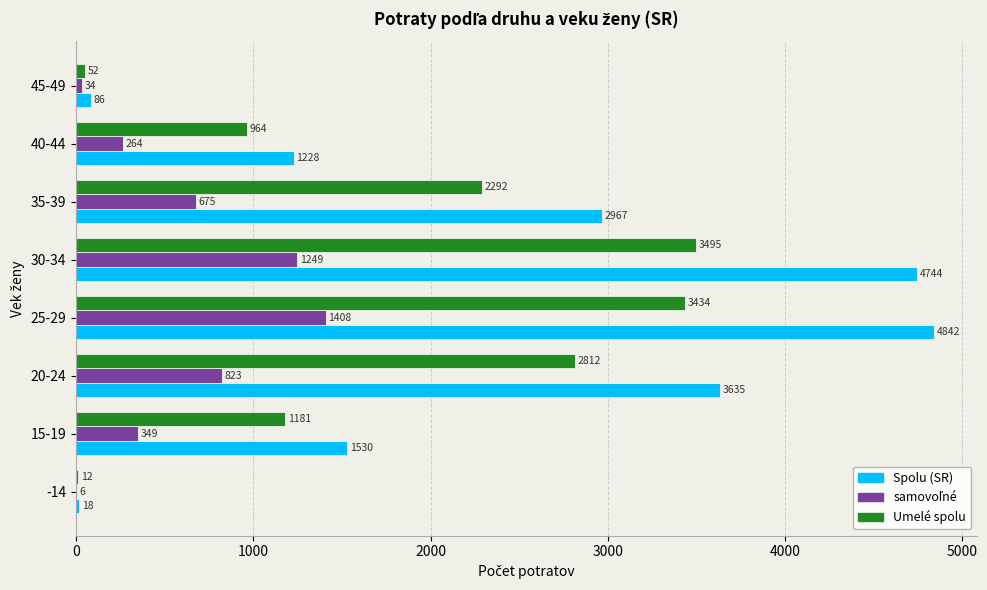

What is the approximate value of Spolu (SR) at -14?

18